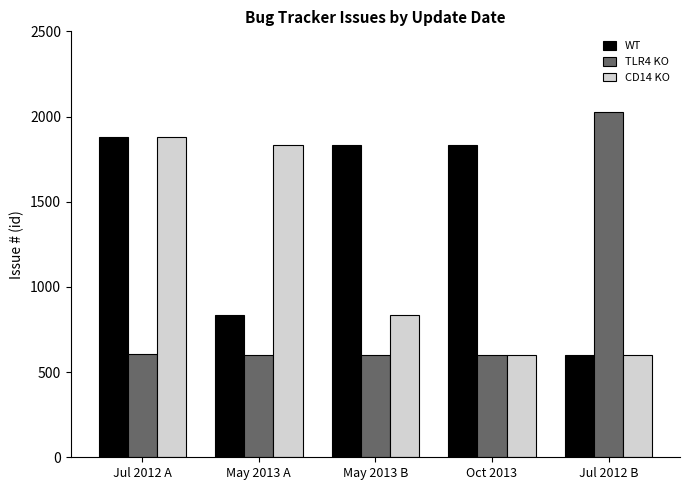

What is the smallest value displayed?

599